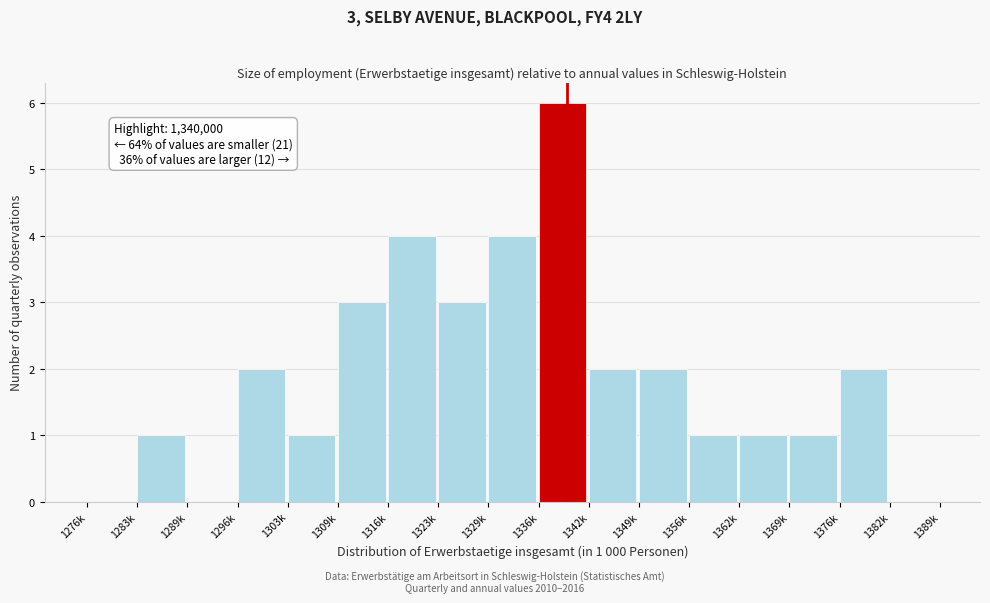

Reading left to right, what are all the values shown in this chart?

1276k=0	1283k=1	1289k=0	1296k=2	1303k=1	1309k=3	1316k=4	1323k=3	1329k=4	1336k=6	1342k=2	1349k=2	1356k=1	1362k=1	1369k=1	1376k=2	1382k=0